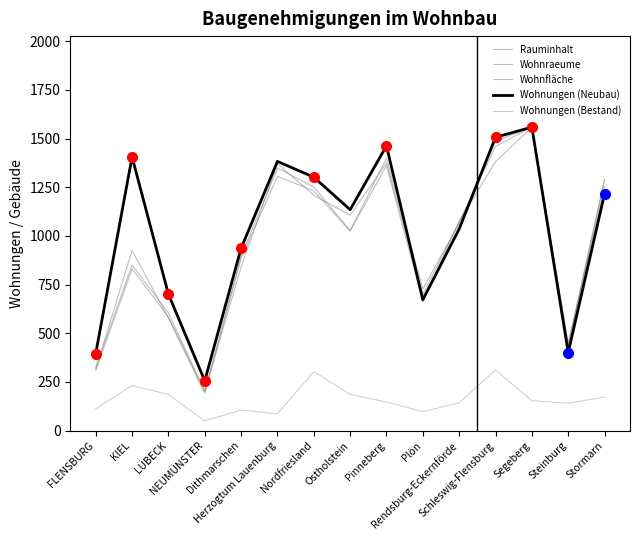

Where is Rauminhalt nearest to the value 875?

Dithmarschen